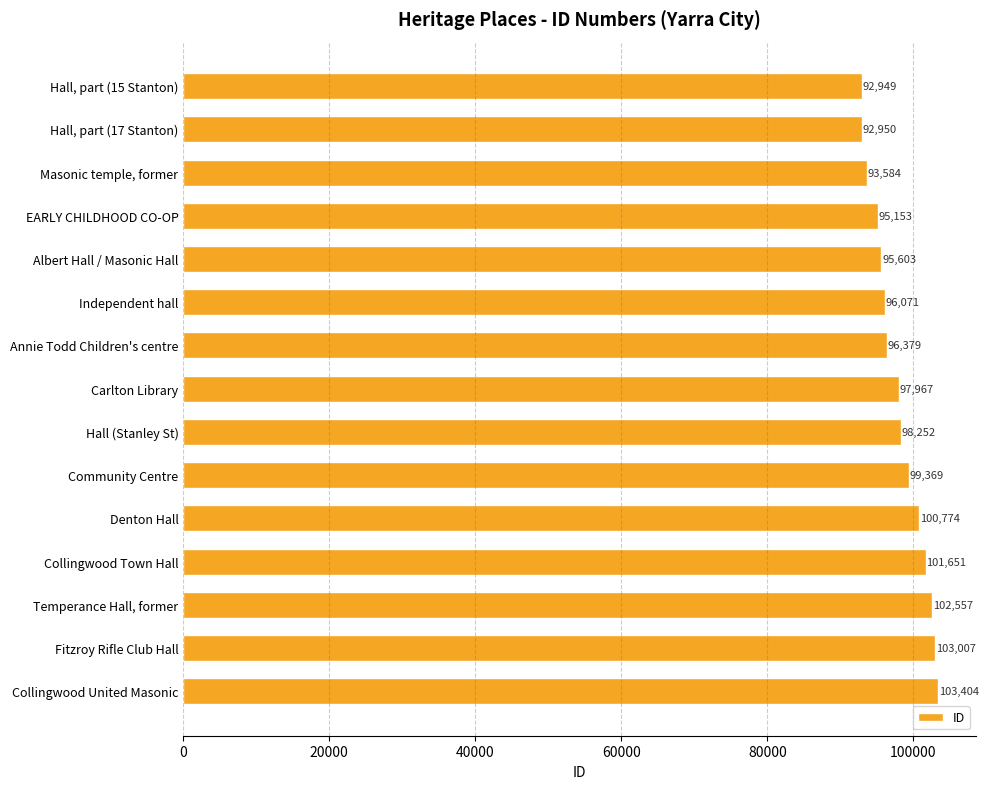

How many bars are there in total?

15